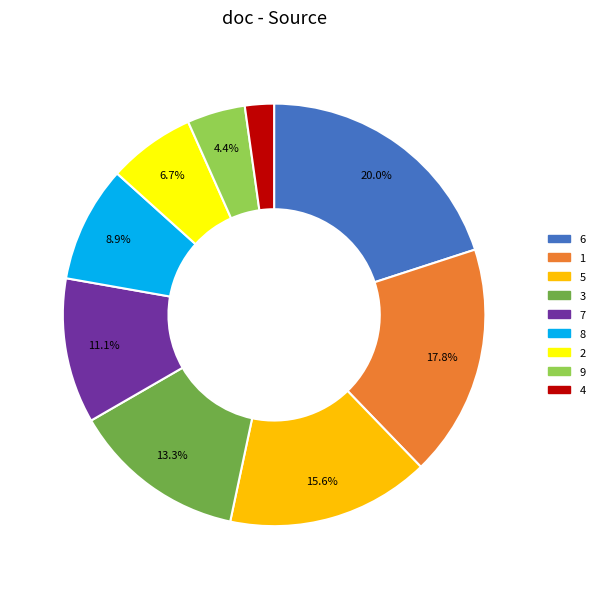

Is there a majority slice in this chart?

No